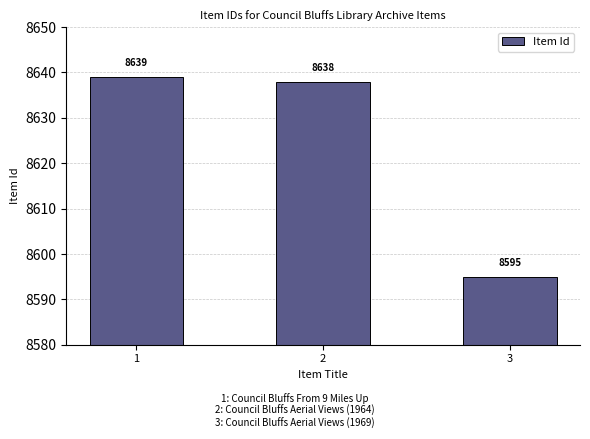

How many series are shown in this chart?

1